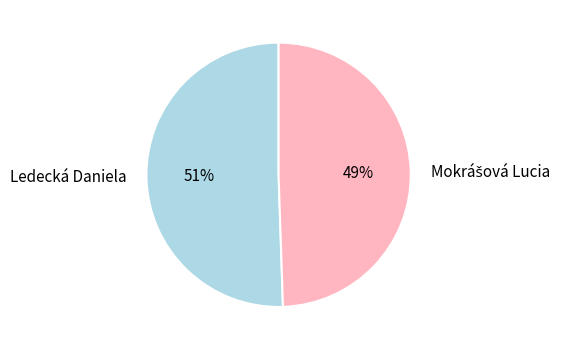

Which category accounts for the majority?

Ledecká Daniela